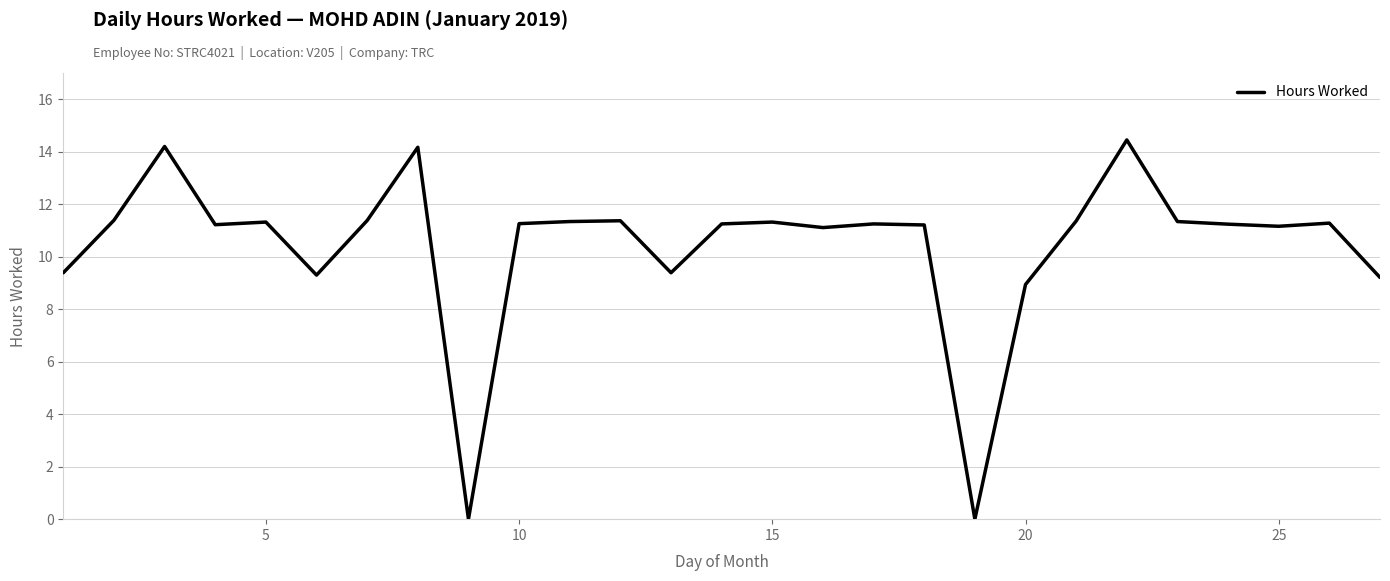

How many lines are shown in the chart?

1